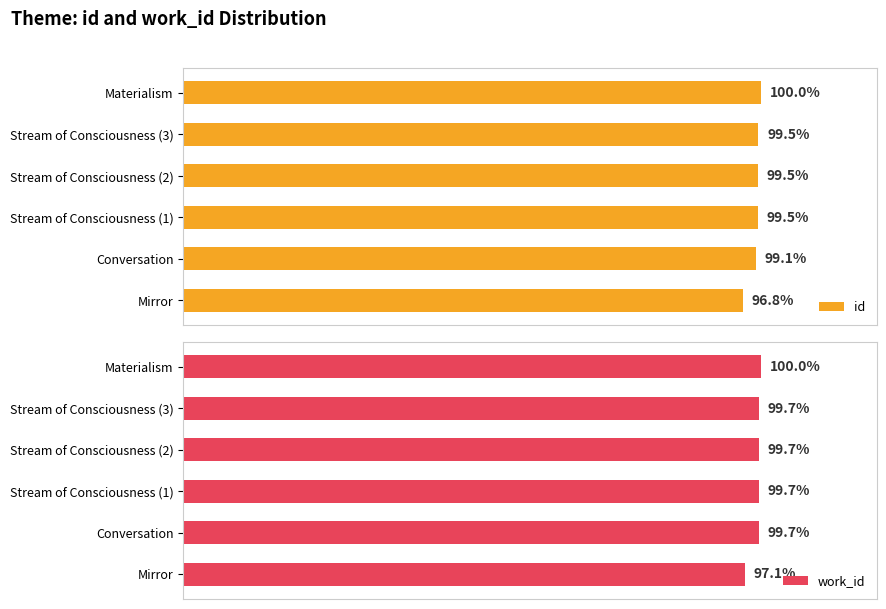

Where is work_id nearest to the value 98?

Mirror